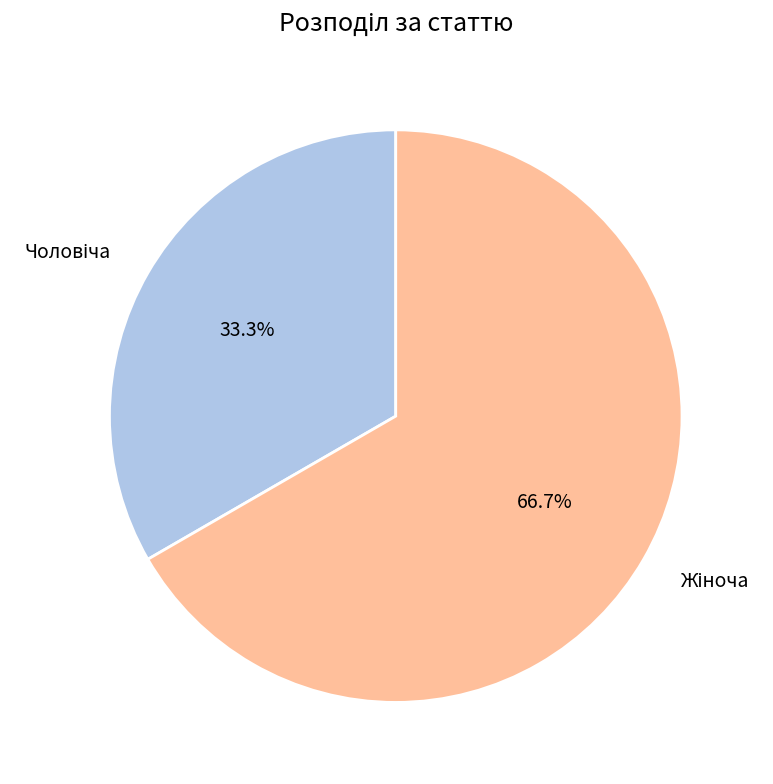

Is there a majority slice in this chart?

Yes